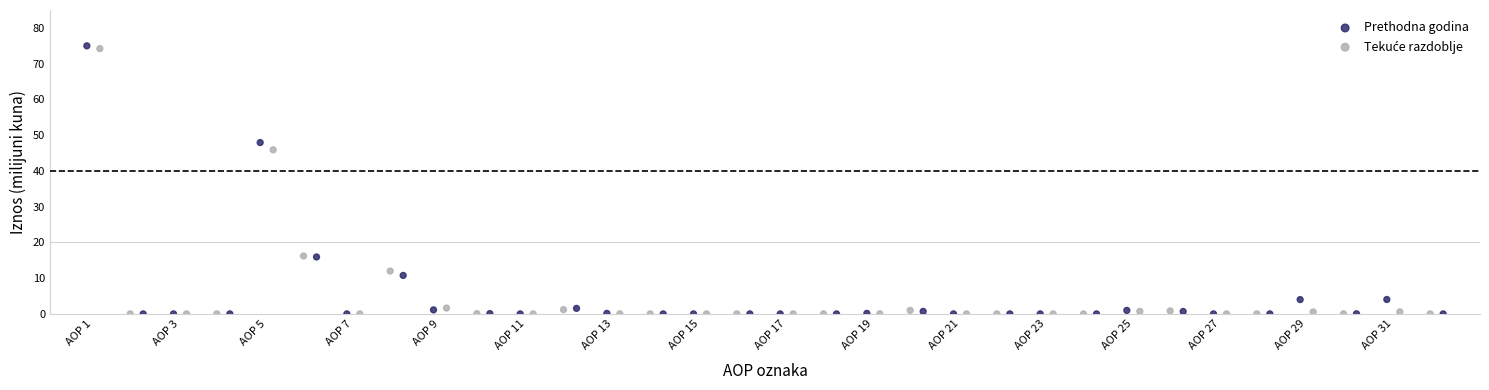

Which series has the largest Y range (max minus min)?

Prethodna godina